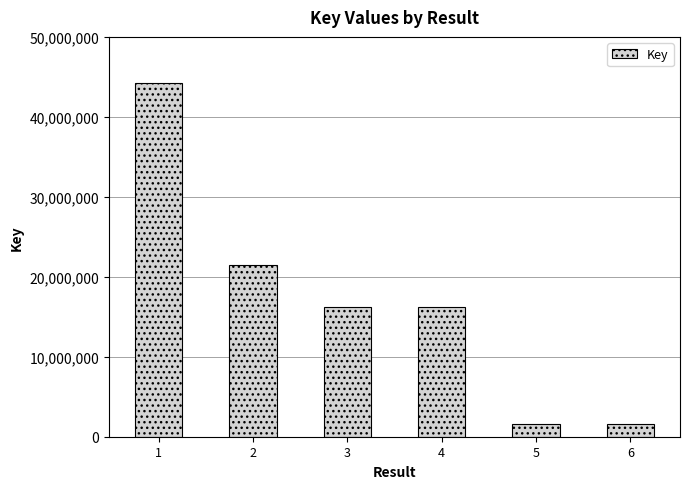

True or false: the data shows 21436234 at 2.

True